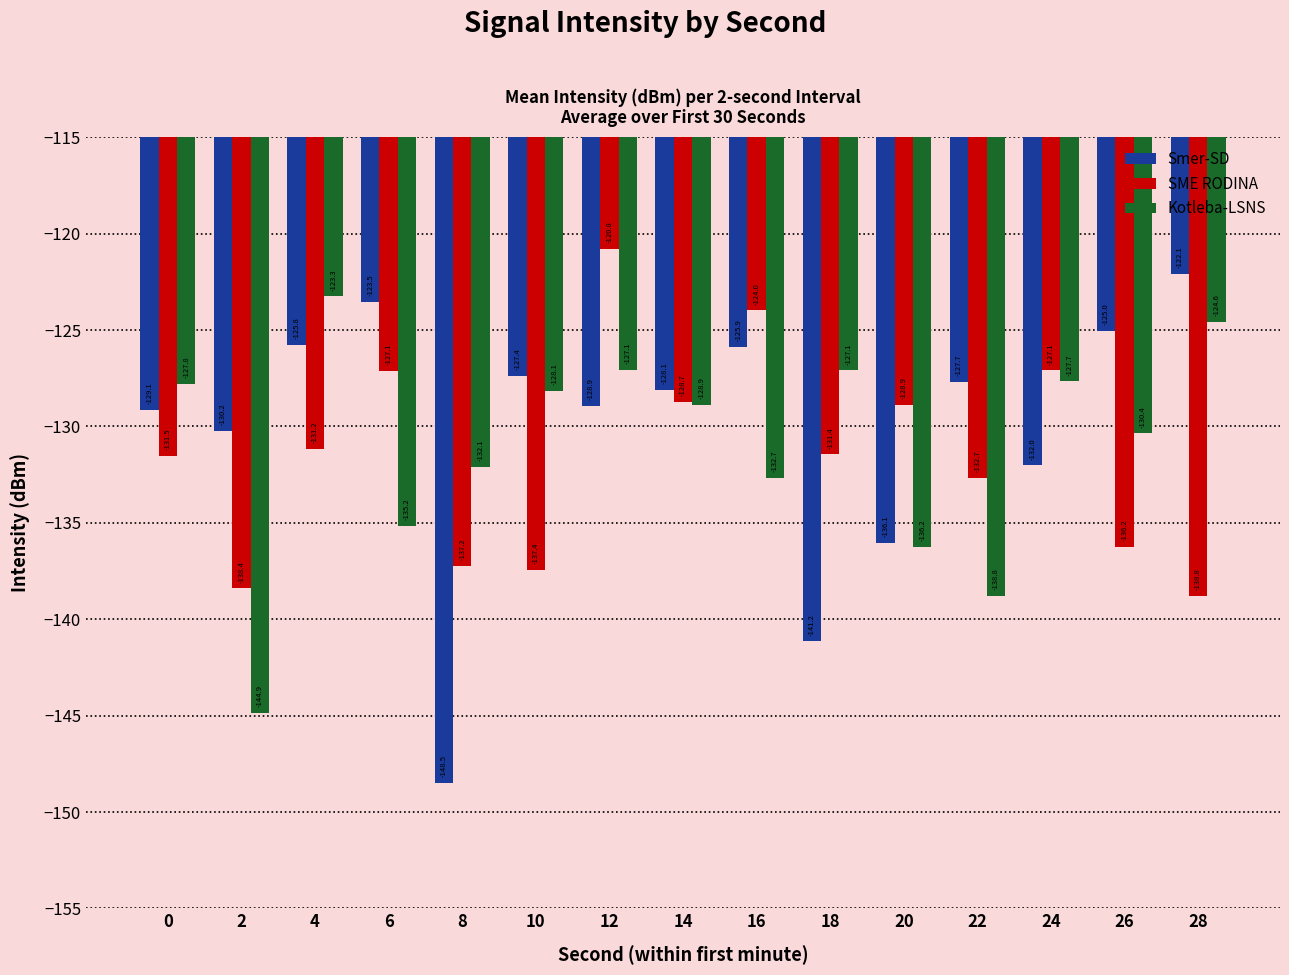

True or false: Smer-SD has a value of -79.7 at 26.

False